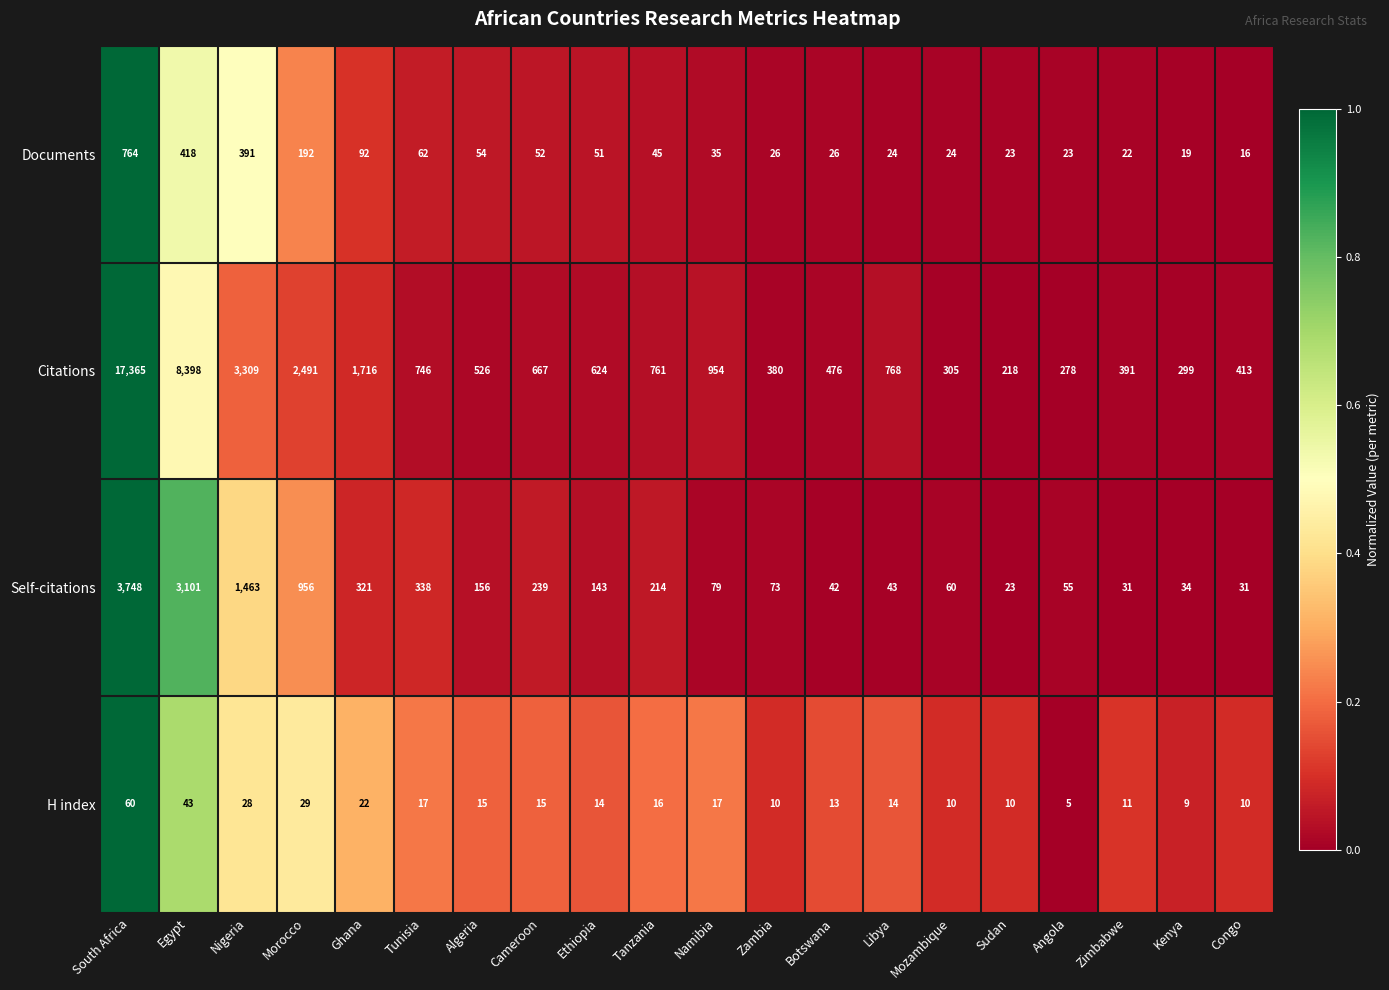

Rank the series at Angola from lowest to highest value.

H index, Documents, Self-citations, Citations